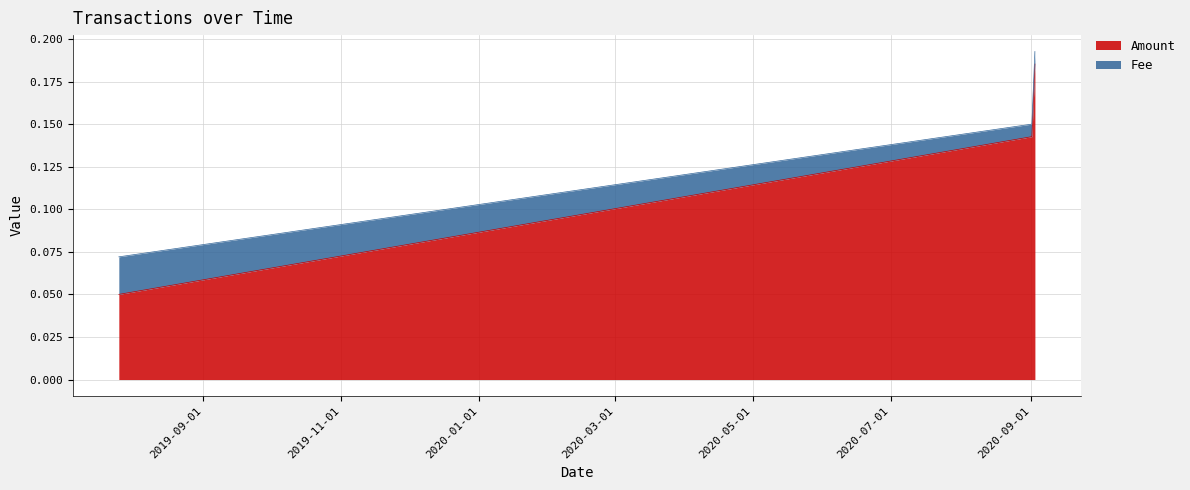

List the labels in order of value, smallest first.

2019-07-25 14:37:51, 2020-09-01 11:20:06, 2020-09-02 19:29:59